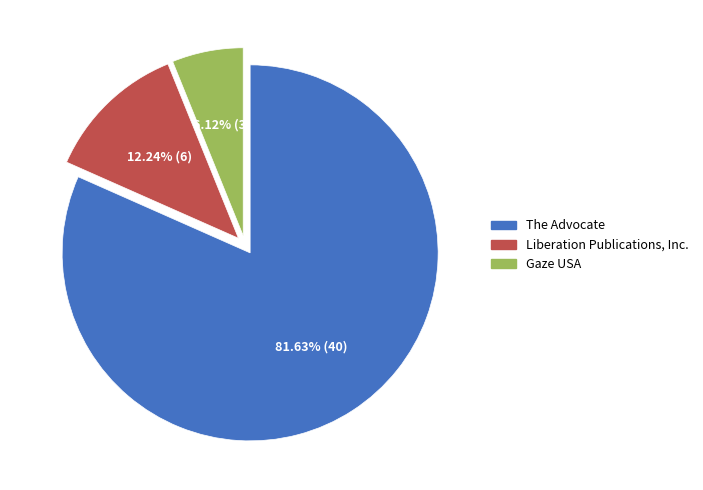

Count the number of slices in the pie.

3